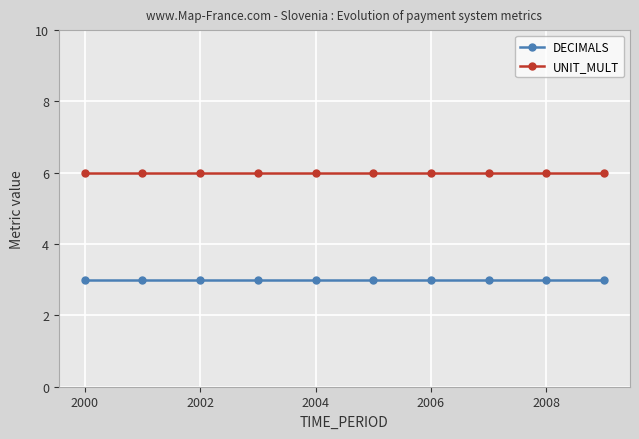

List the series in order of their overall mean, lowest first.

DECIMALS, UNIT_MULT